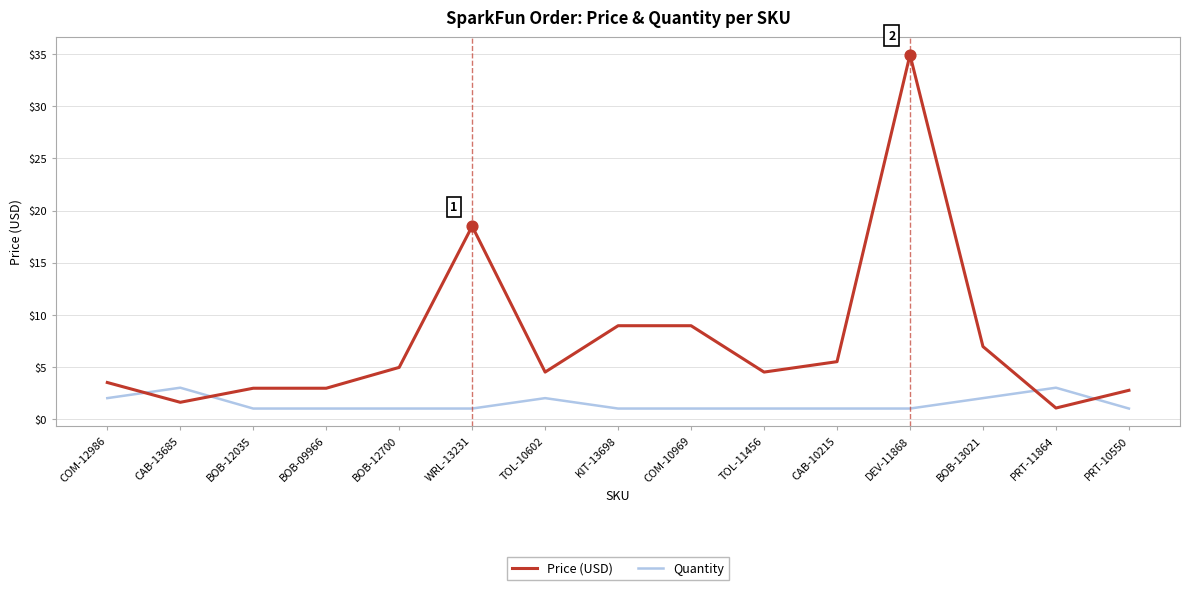

What is the total value across all series at CAB-10215?

6.5